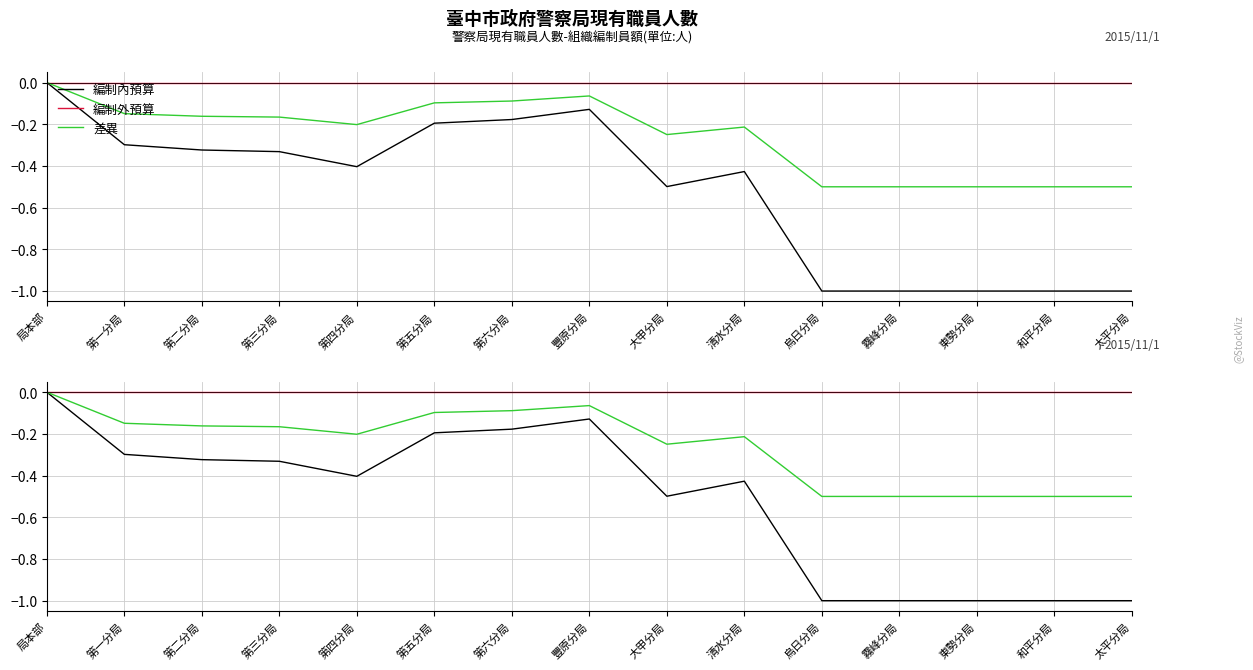

True or false: 編制外預算 and 差異 intersect in this chart.

False